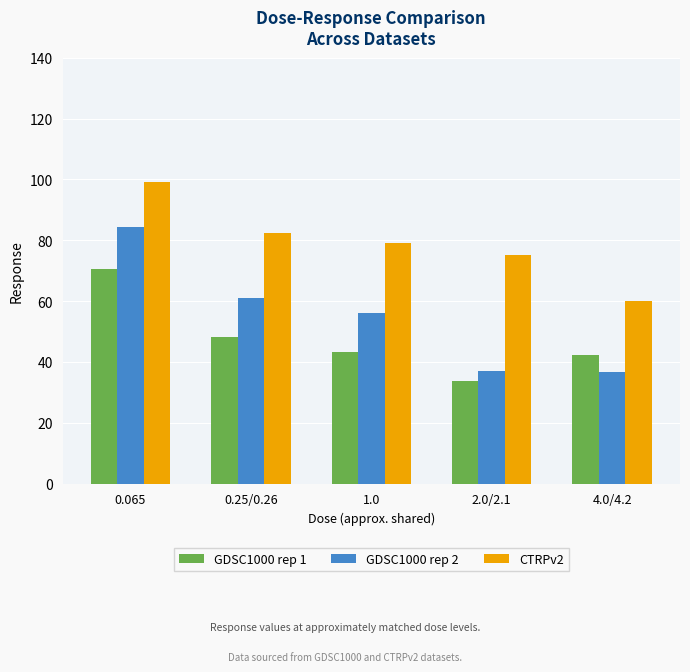

Which series has the largest total across all categories?

CTRPv2